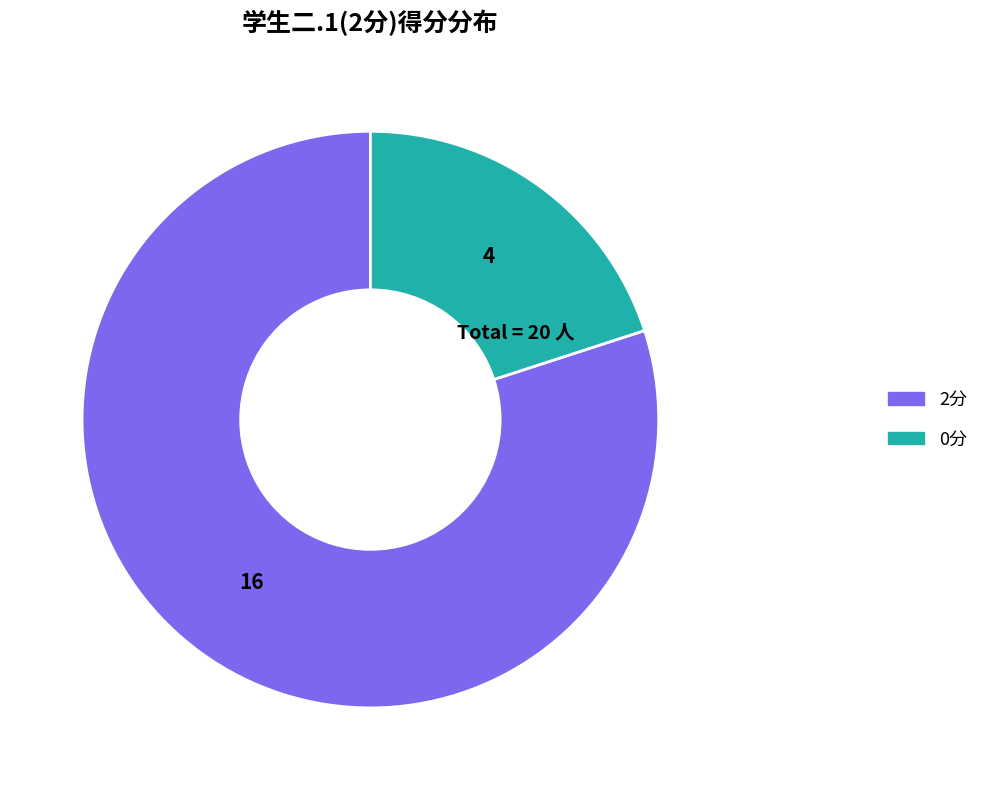

Is there any slice that represents more than half of the pie?

Yes